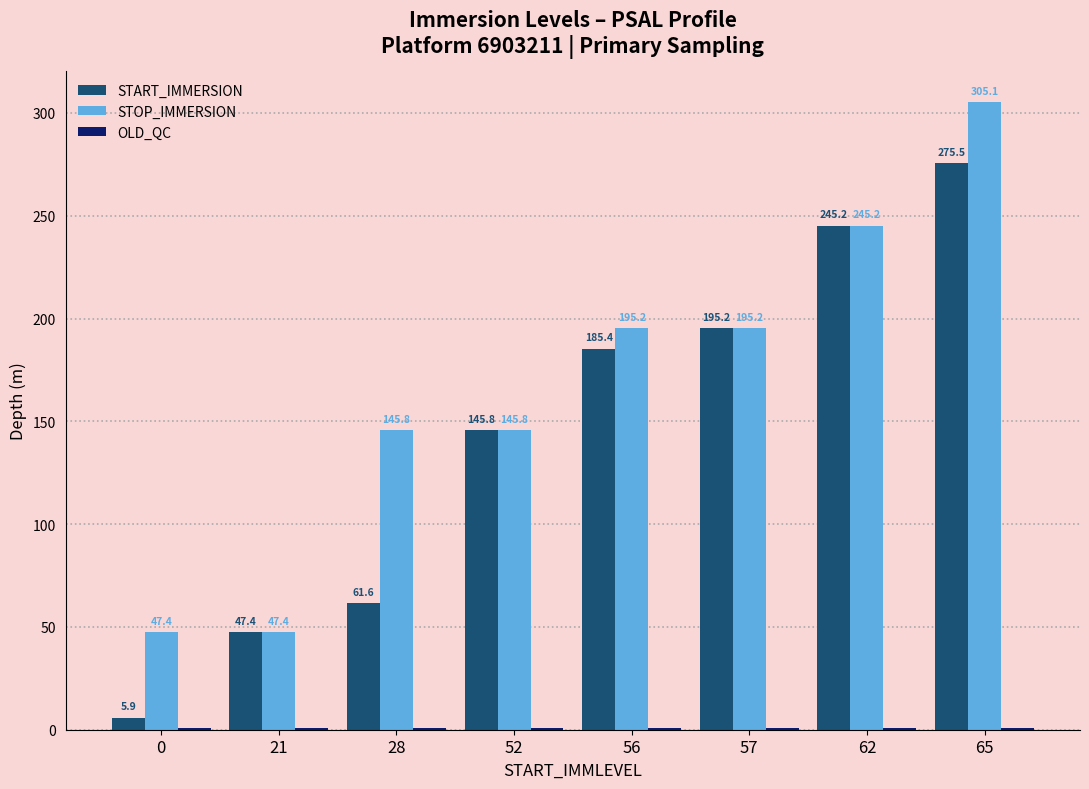

What is the greatest value displayed?

305.1